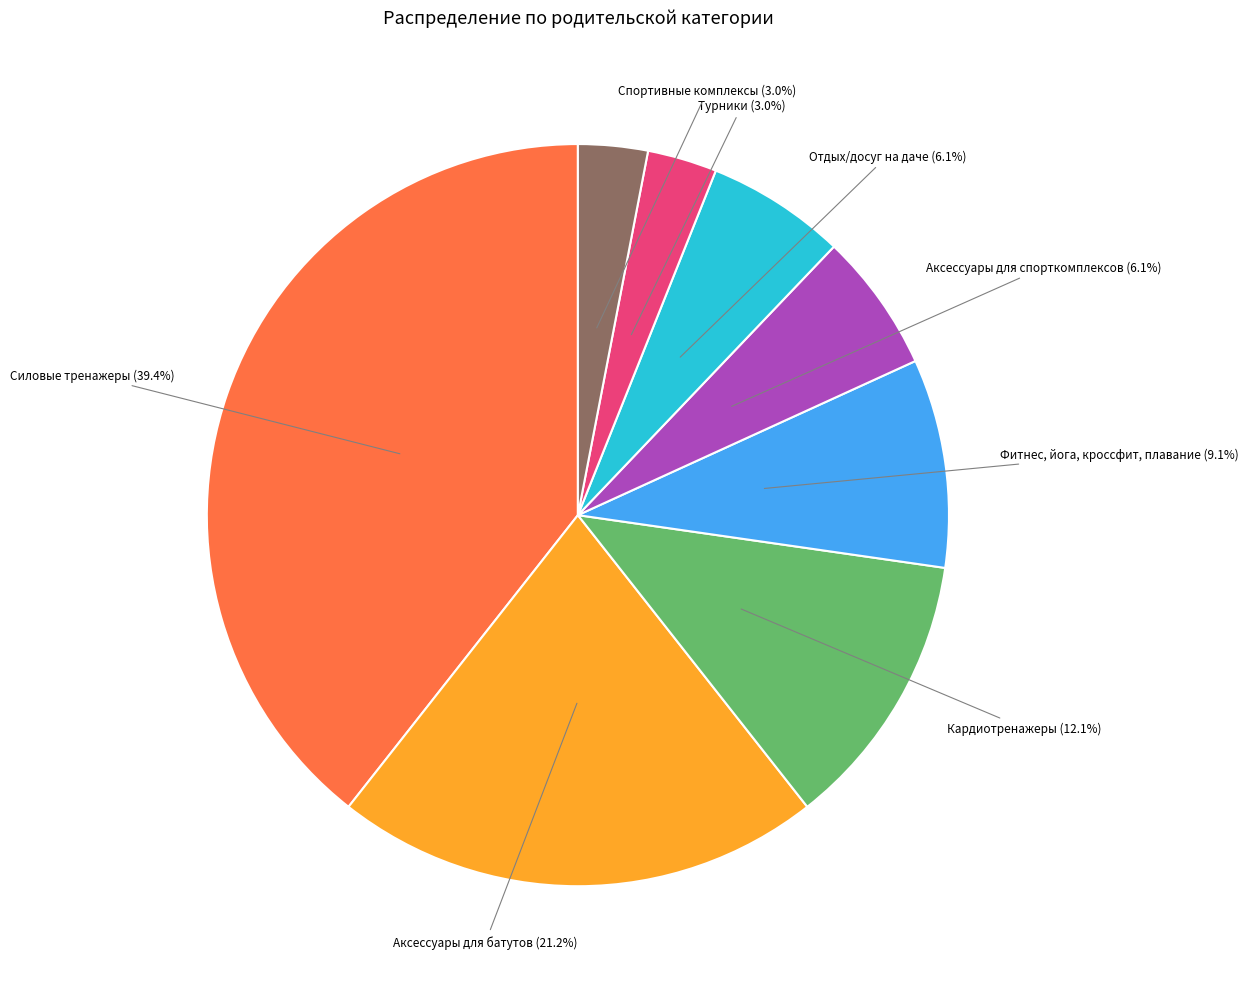

To the nearest percent, what percentage of the pie is Фитнес, йога, кроссфит, плавание?

9%